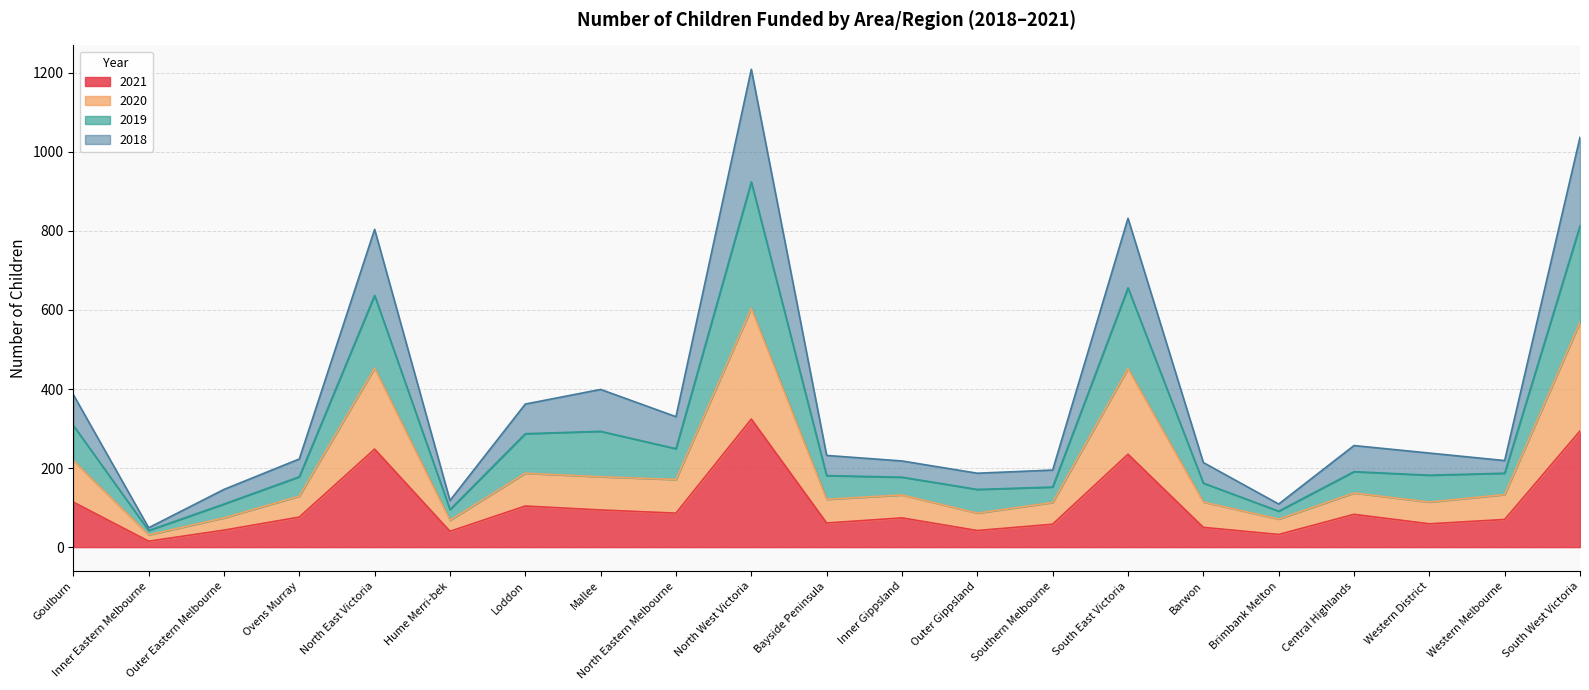

At which category is the sum across all series the highest?

North West Victoria